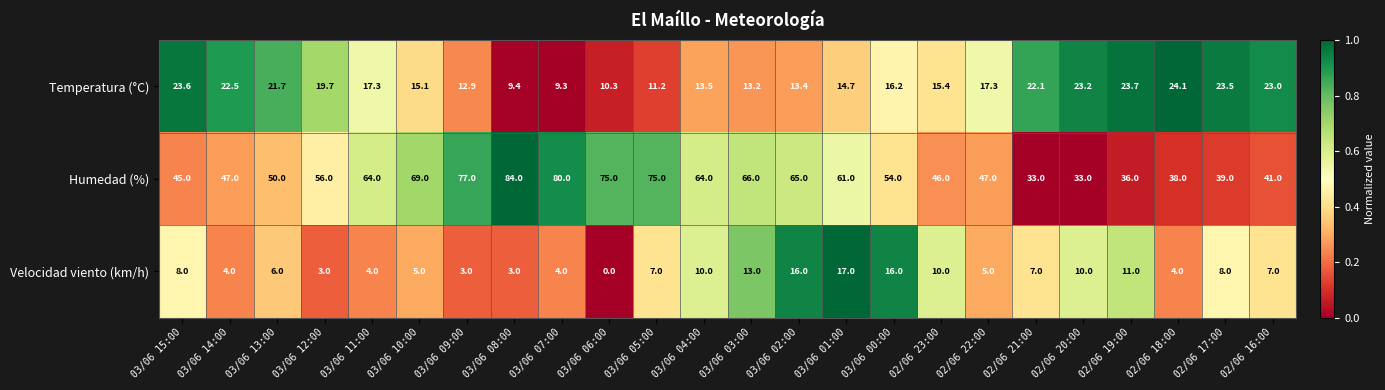

Which series has the largest total across all categories?

Humedad (%)